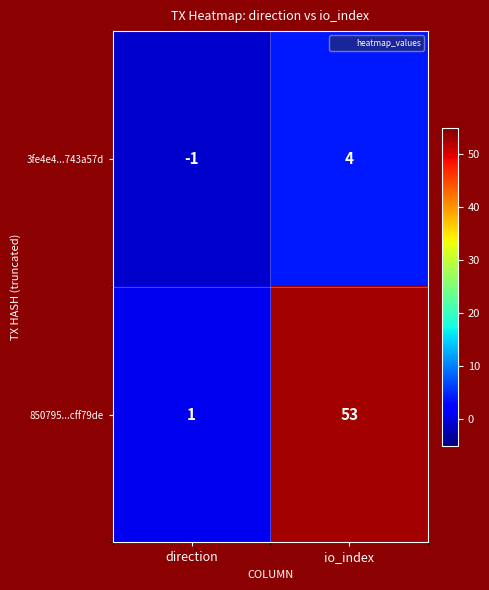

Reading right to left, list all the values displayed in this chart.

3fe4e4...743a57d: io_index=4	direction=-1
850795...cff79de: io_index=53	direction=1